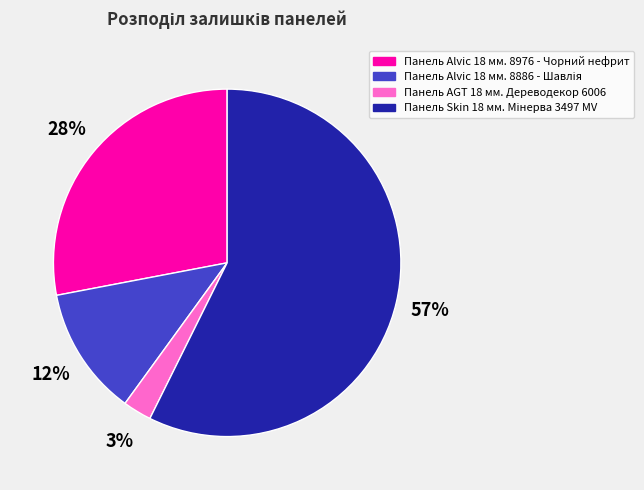

Is Панель AGT 18 мм. Дереводекор 6006 the majority of the pie?

No